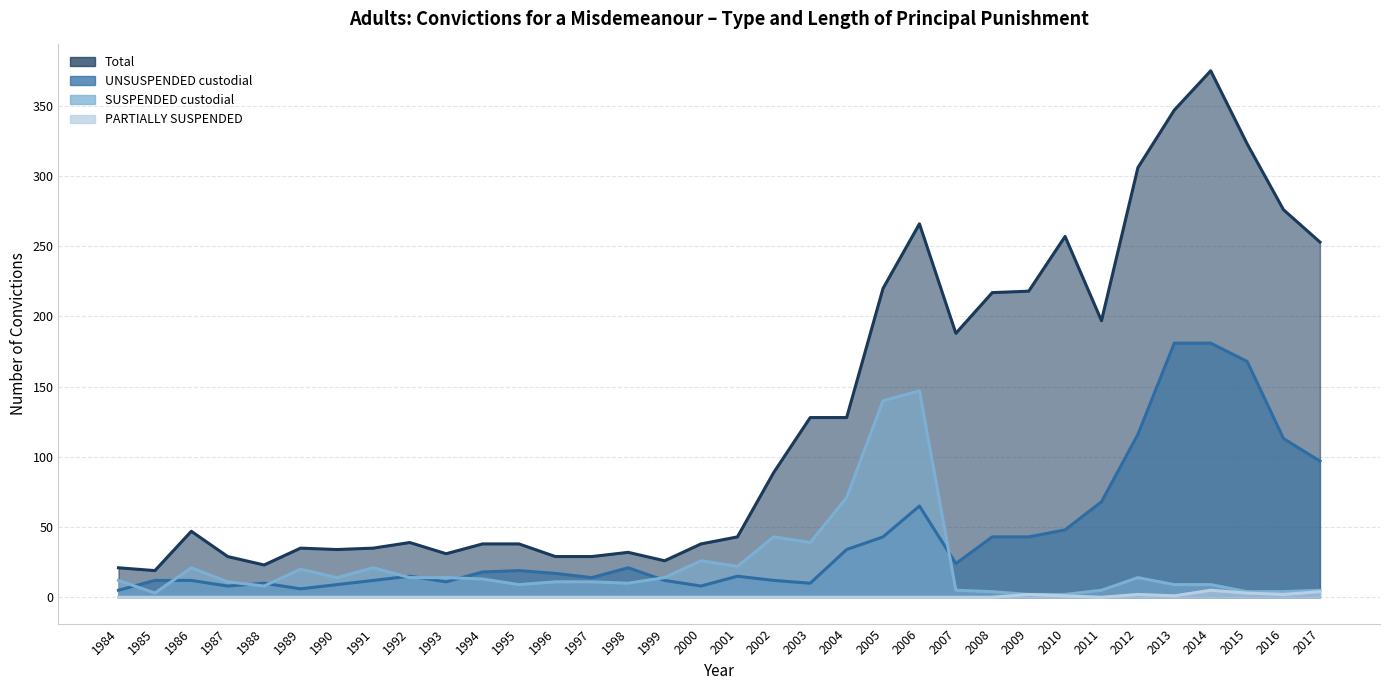

What is the value of the UNSUSPENDED custodial point at the 20th from the left?

10